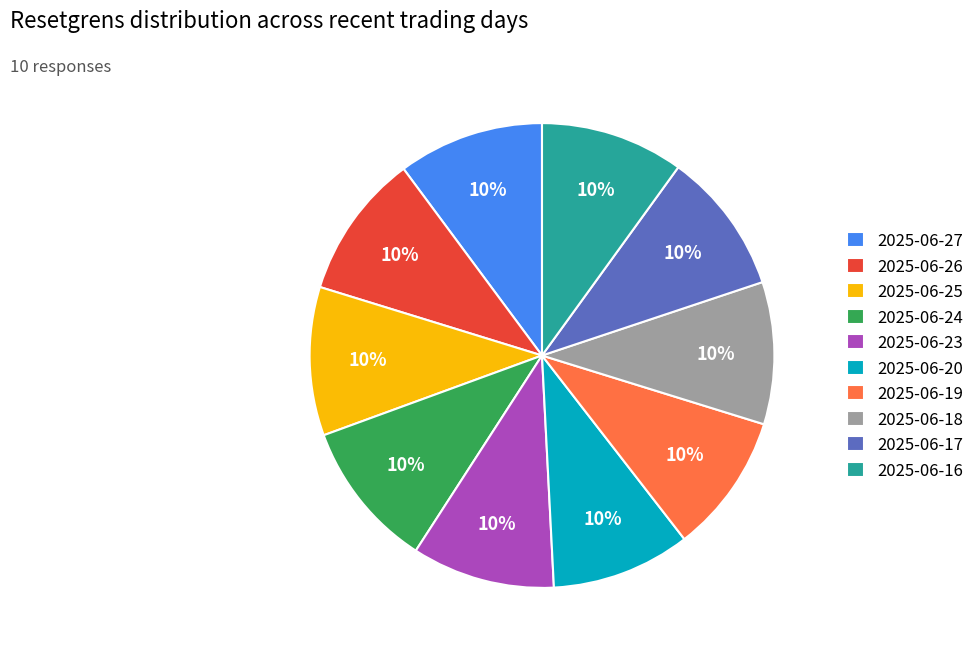

Count the number of slices in the pie.

10